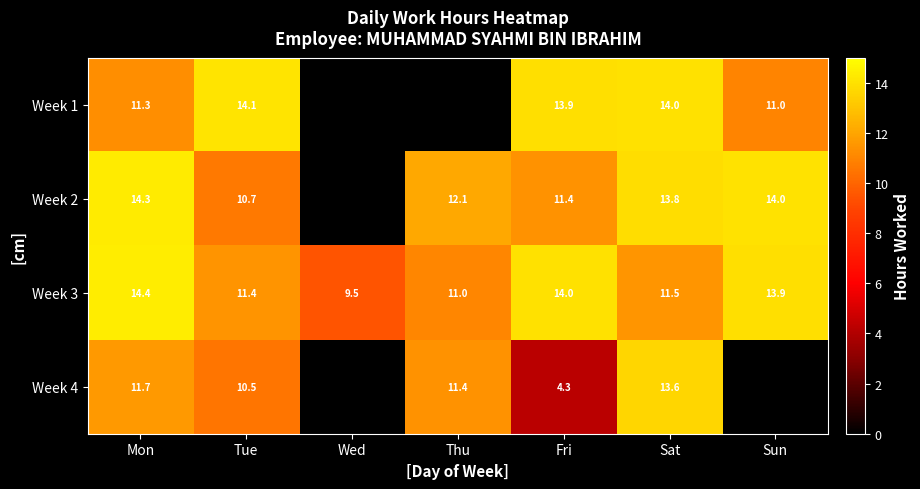

At which label does Week 3 first exceed 11?

Mon